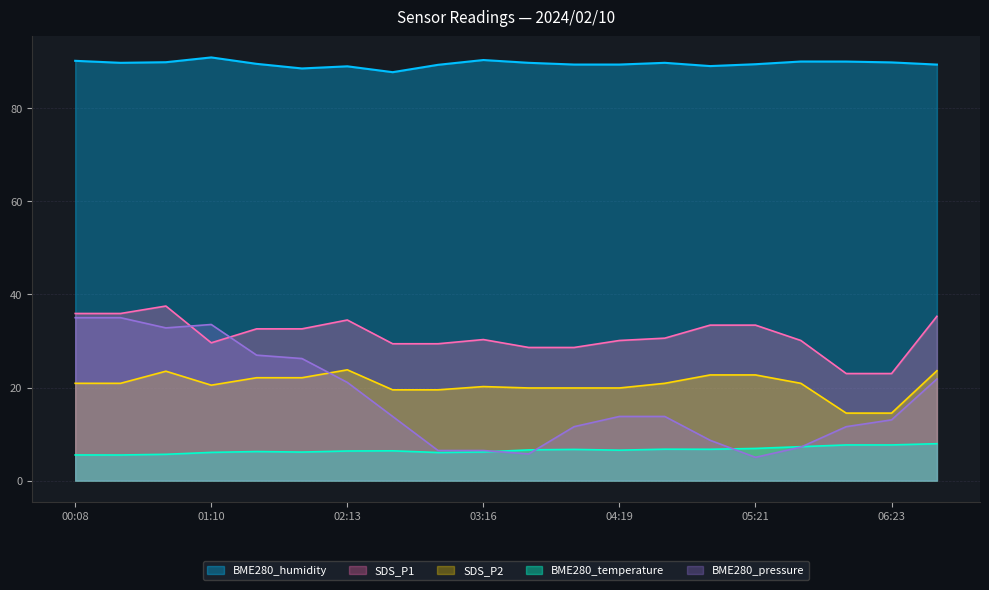

What is the label of the 17th point from the right?

01:10